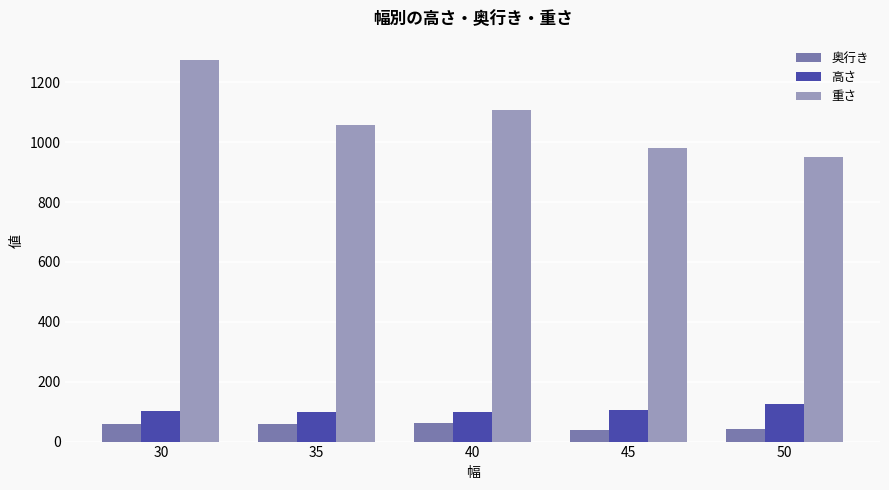

Which series changed the most between 35 and 50?

重さ